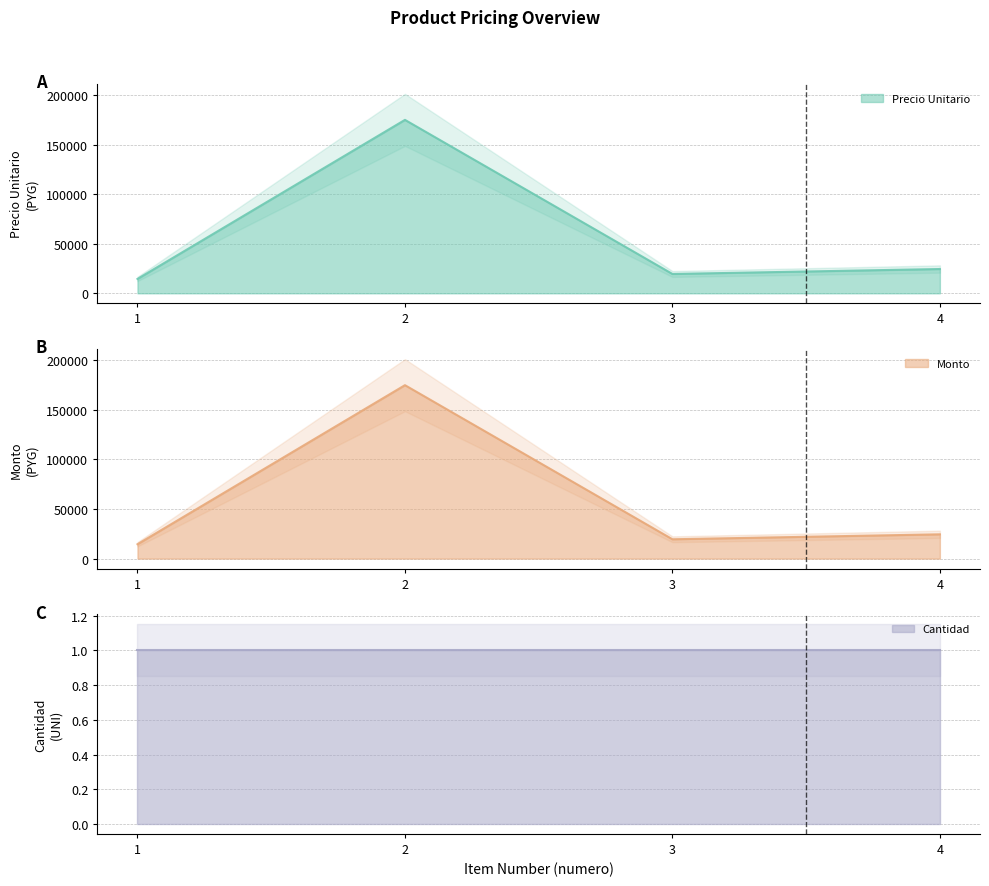

In monto, how many points are lower than both neighbors (excluding endpoints)?

1